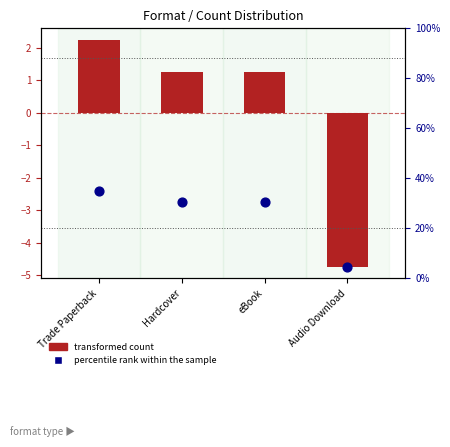

Between eBook and Trade Paperback, which is larger?

Trade Paperback